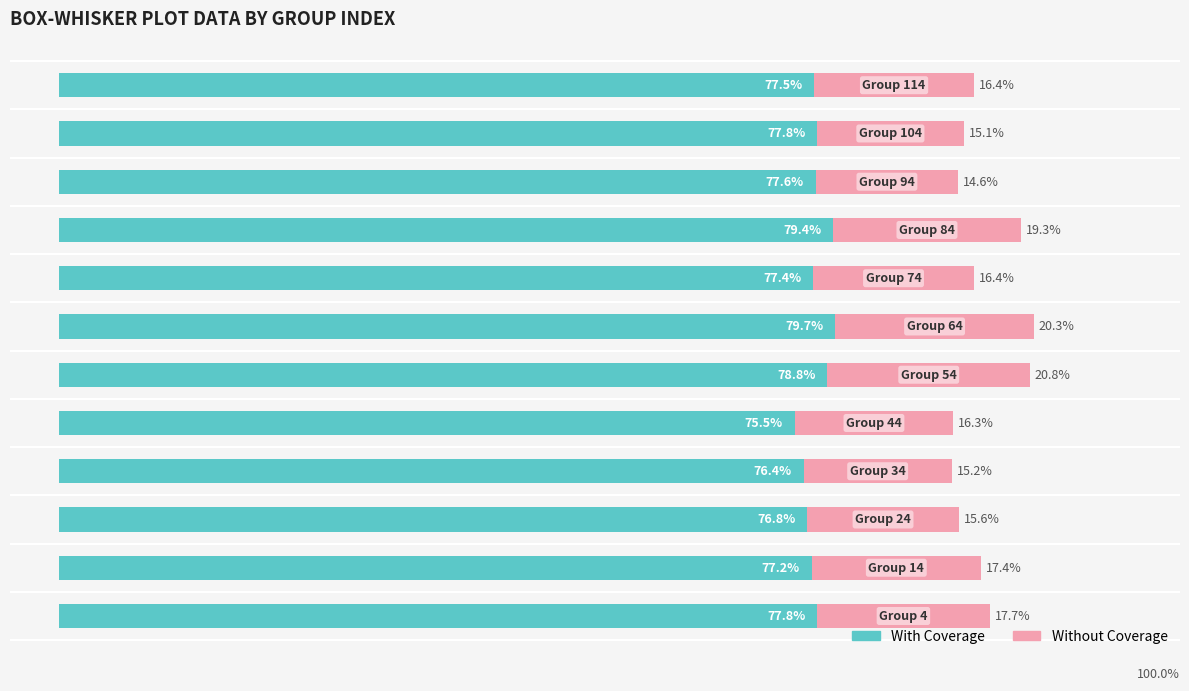

What are all the series names shown in the legend?

With Coverage, Without Coverage